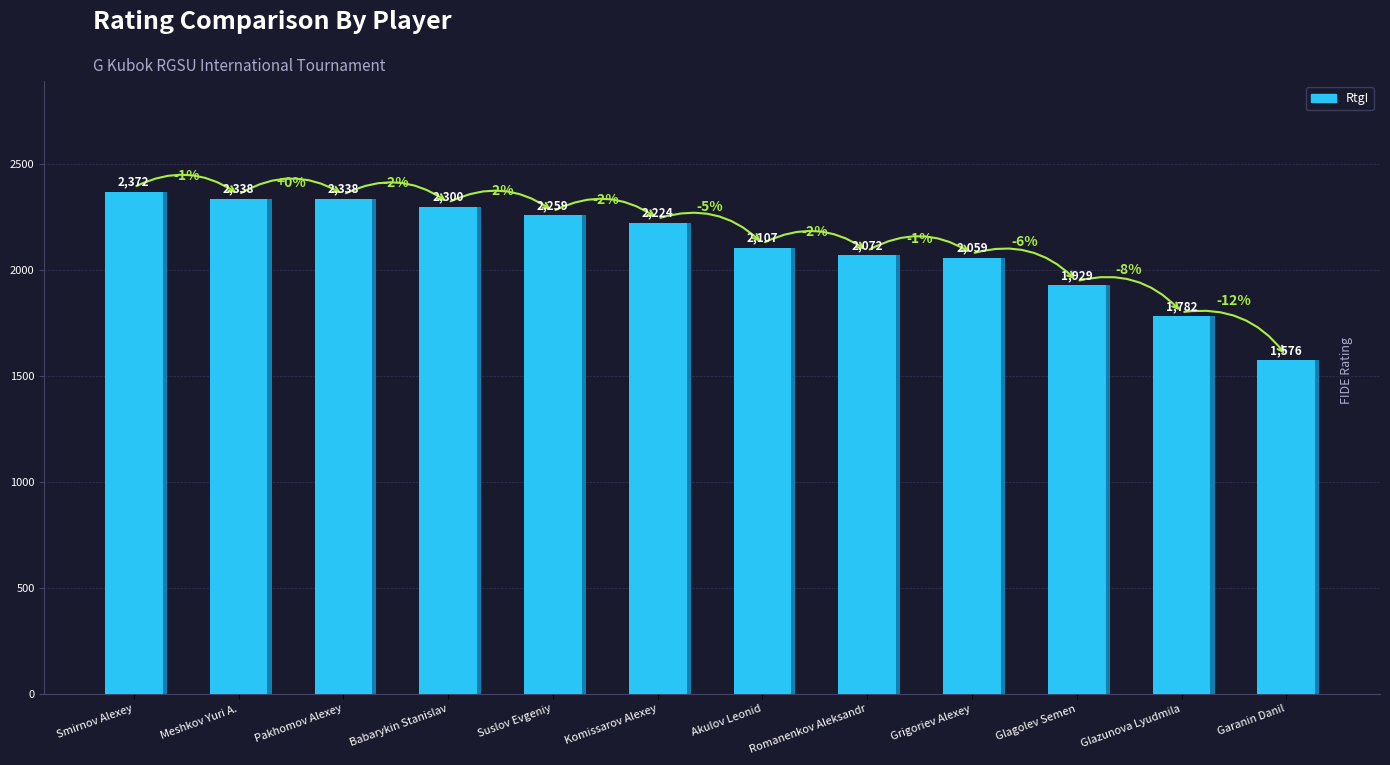

What is the ratio of the value at Suslov Evgeniy to the value at Garanin Danil?

1.4